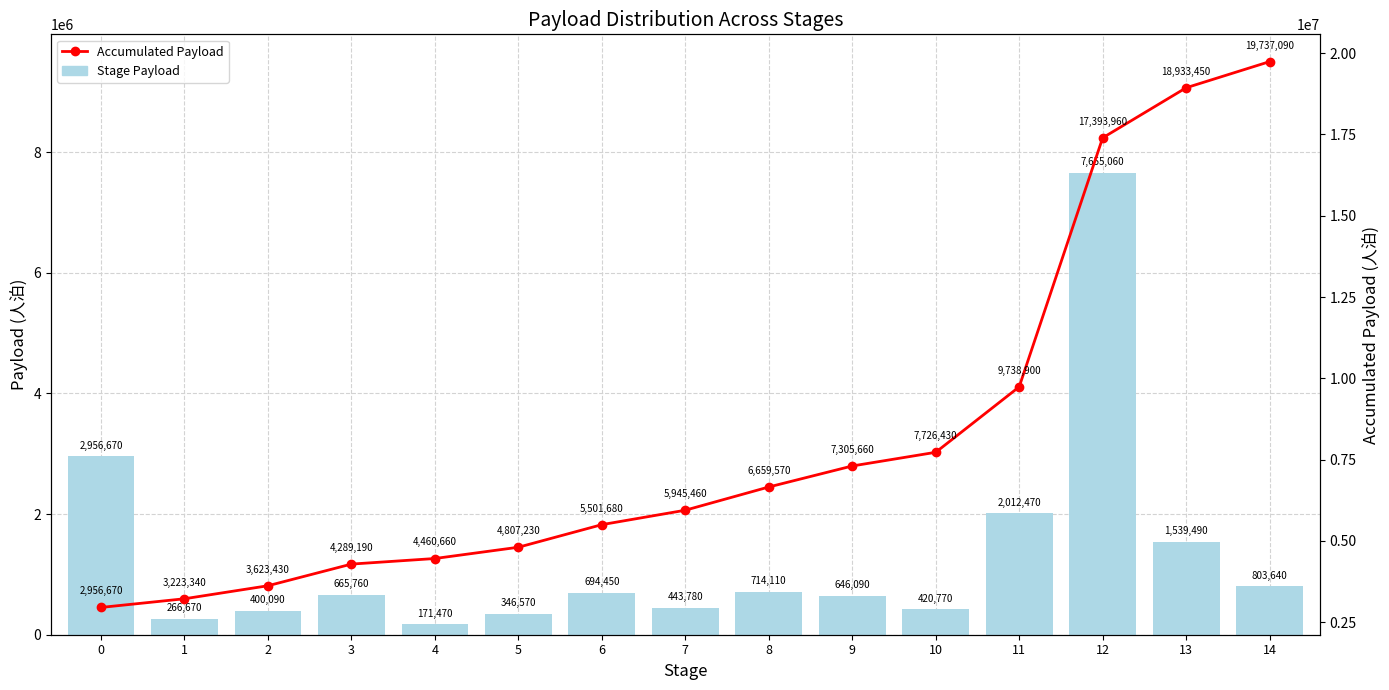

Reading left to right, extract all data points from this chart.

Stage Payload: 2956670	266670	400090	665760	171470	346570	694450	443780	714110	646090	420770	2012470	7655060	1539490	803640
Accumulated Payload: 2956670	3223340	3623430	4289190	4460660	4807230	5501680	5945460	6659570	7305660	7726430	9738900	17393960	18933450	19737090